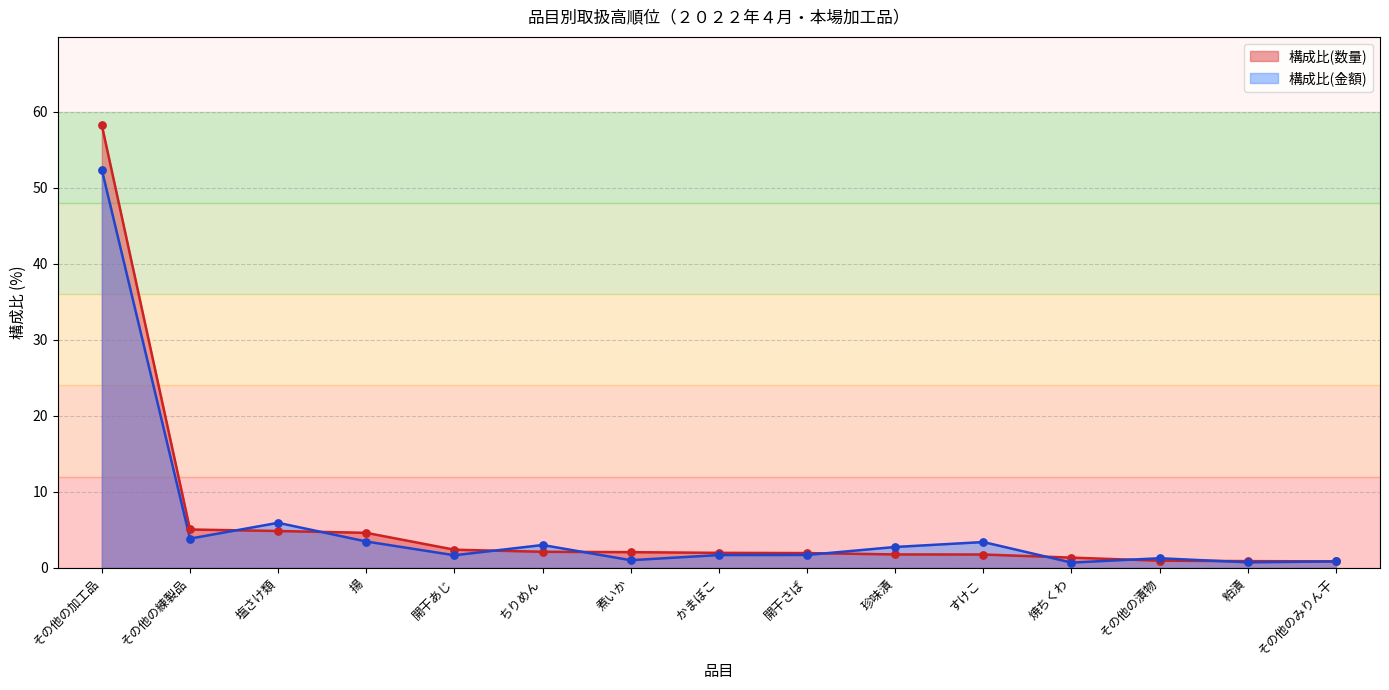

Which series has the widest spread of Y values?

数量